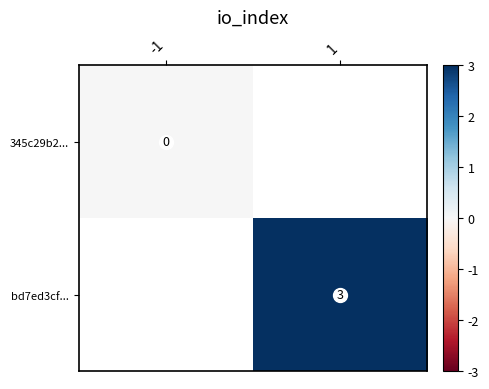

What is the greatest value displayed?

3.0